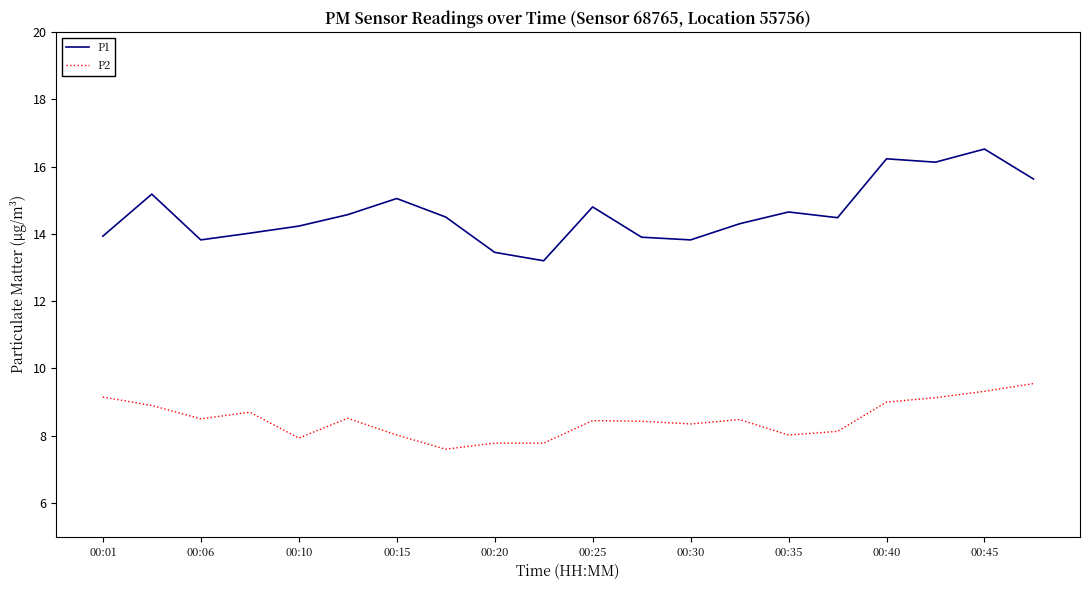

What is the highest value of the P2 series?

9.6